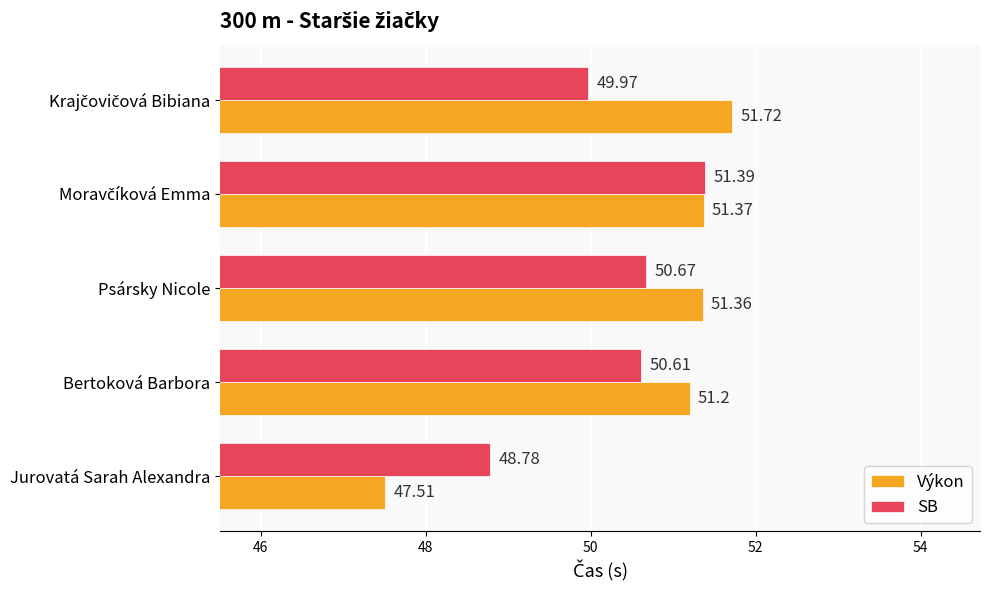

Which series has the largest range (max minus min)?

Výkon